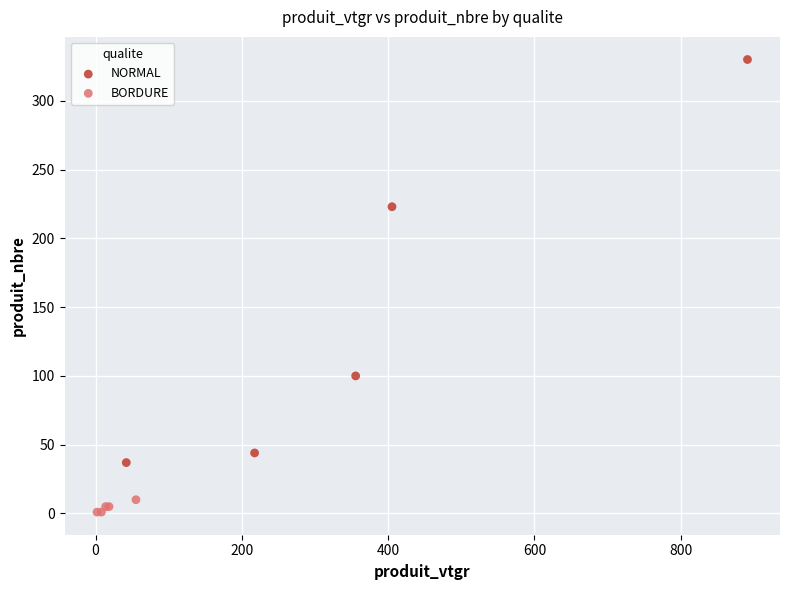

Which series contains the highest Y value?

NORMAL